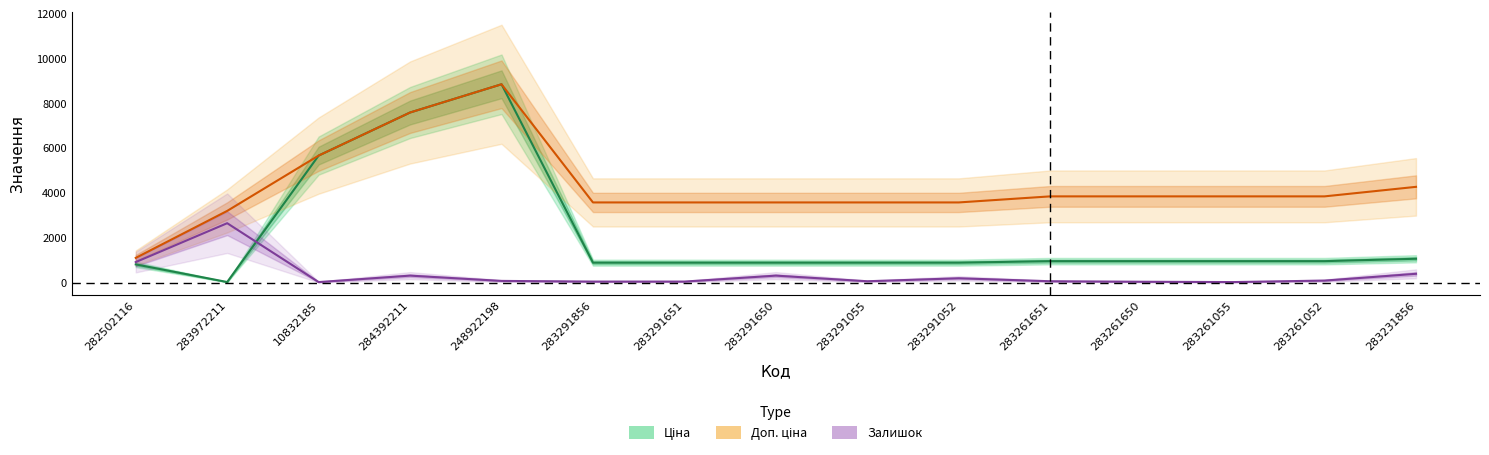

What is the difference between the Доп. ціна values at 10832185 and 283231856?

1394.7